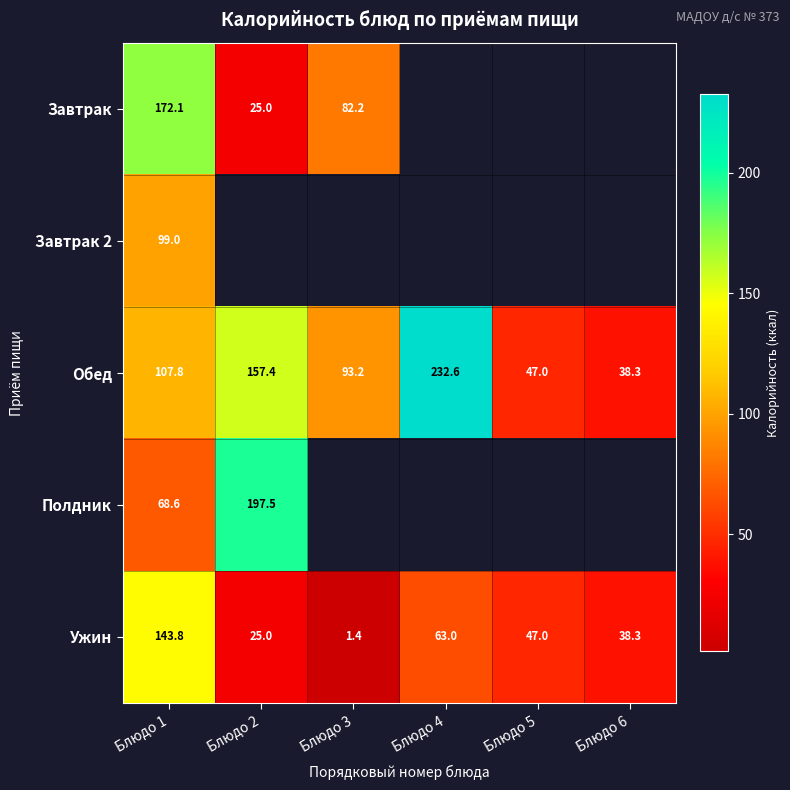

True or false: Полдник has a value of 103.6 at Блюдо 1.

False